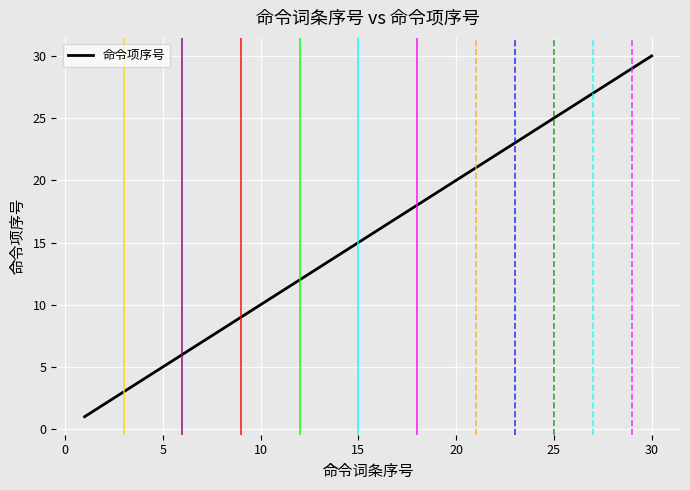

What is the greatest value displayed?

30